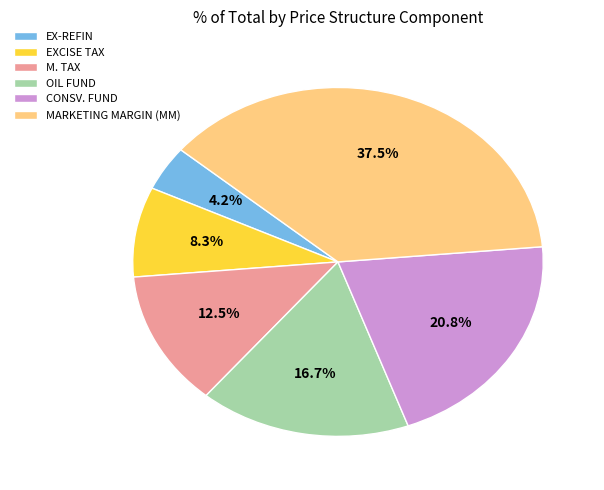

What is the smallest slice in the pie chart?

EX-REFIN